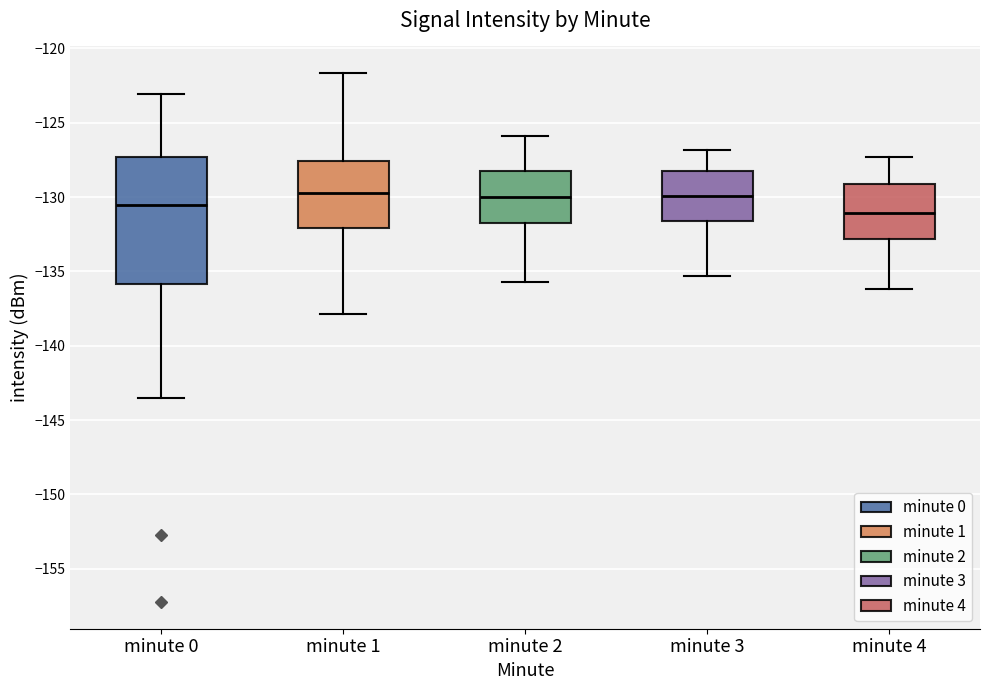

Reading left to right, transcribe this box plot: for each box, give where its median line is, the range the box spans, and where its two whiskers end, as read against the y-axis. The values are not printed on the chart, so give them approximately, as read against the axis.

minute 0: median -130.5, box -136.0 to -127.5, whiskers -143.5 to -123.0
minute 1: median -129.5, box -132.0 to -127.5, whiskers -138.0 to -121.5
minute 2: median -130.0, box -131.5 to -128.0, whiskers -135.5 to -126.0
minute 3: median -130.0, box -131.5 to -128.0, whiskers -135.5 to -127.0
minute 4: median -131.0, box -133.0 to -129.0, whiskers -136.0 to -127.5